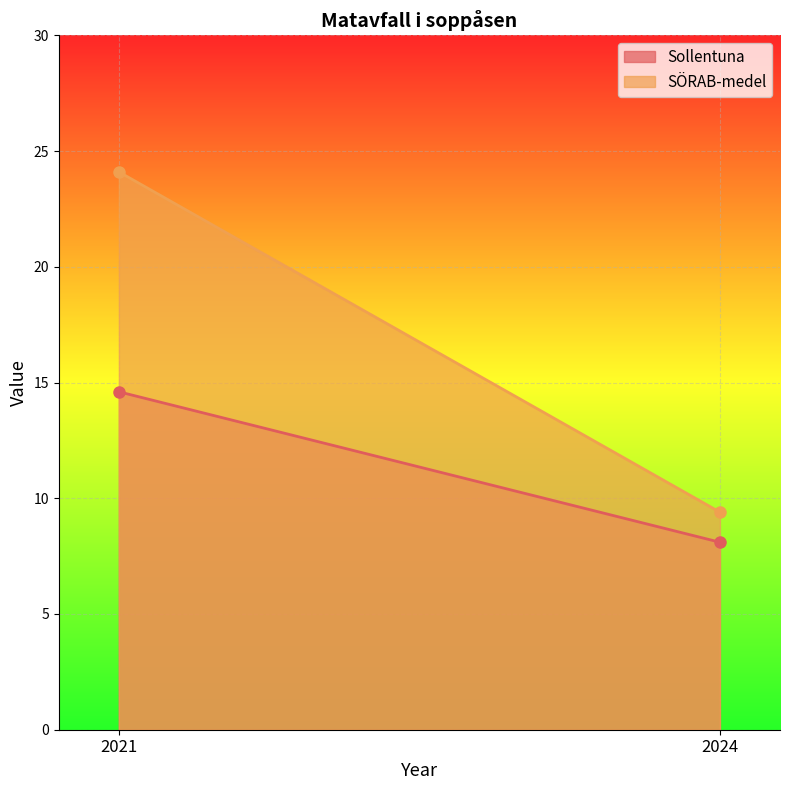

At how many categories does at least one series exceed 10?

1